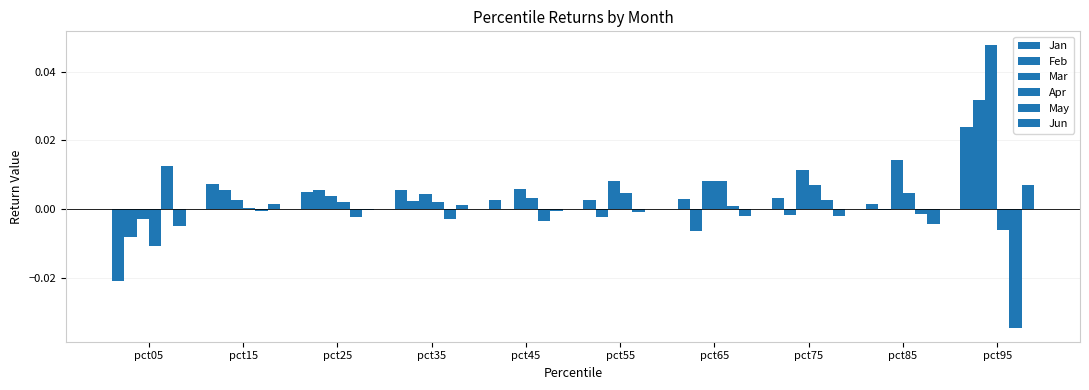

Count the number of data series in this chart.

6